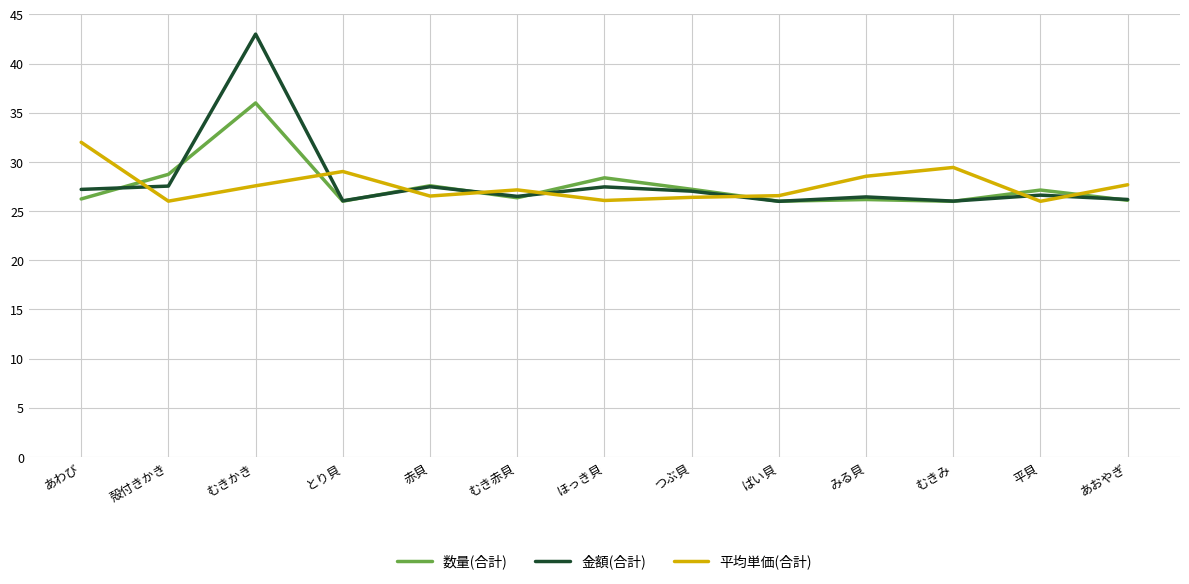

What is the spread (max minus min) of values at むきみ?

3.4